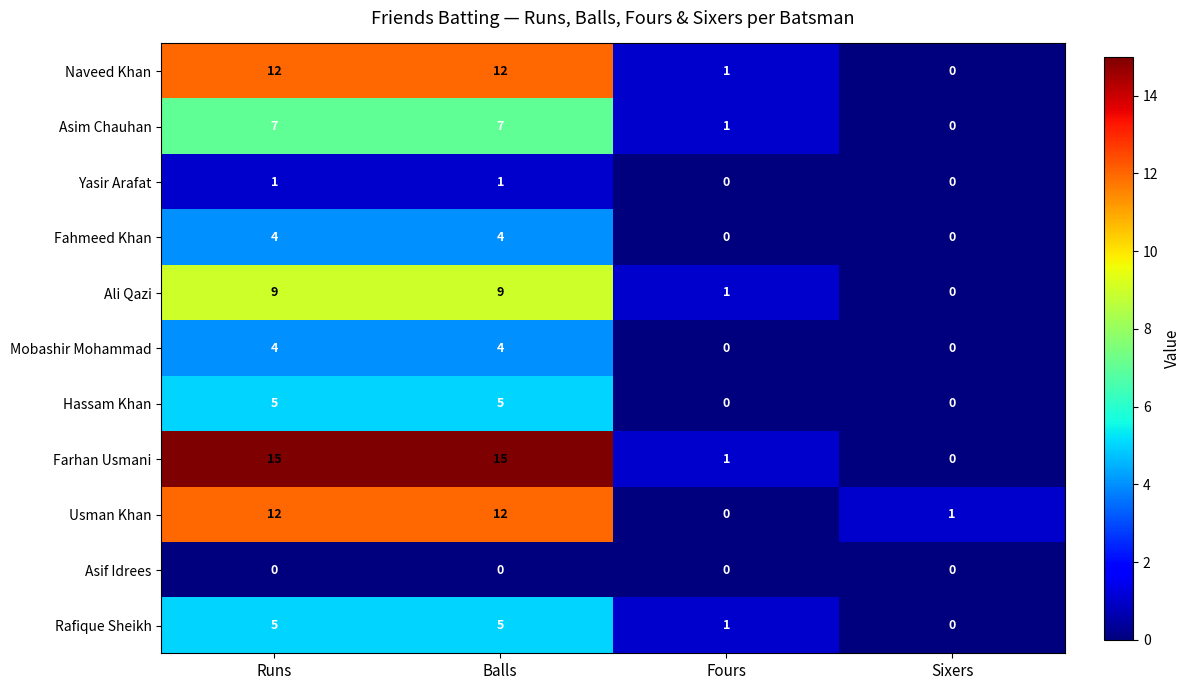

What is the sum of the Usman Khan values at Runs and Sixers?

13